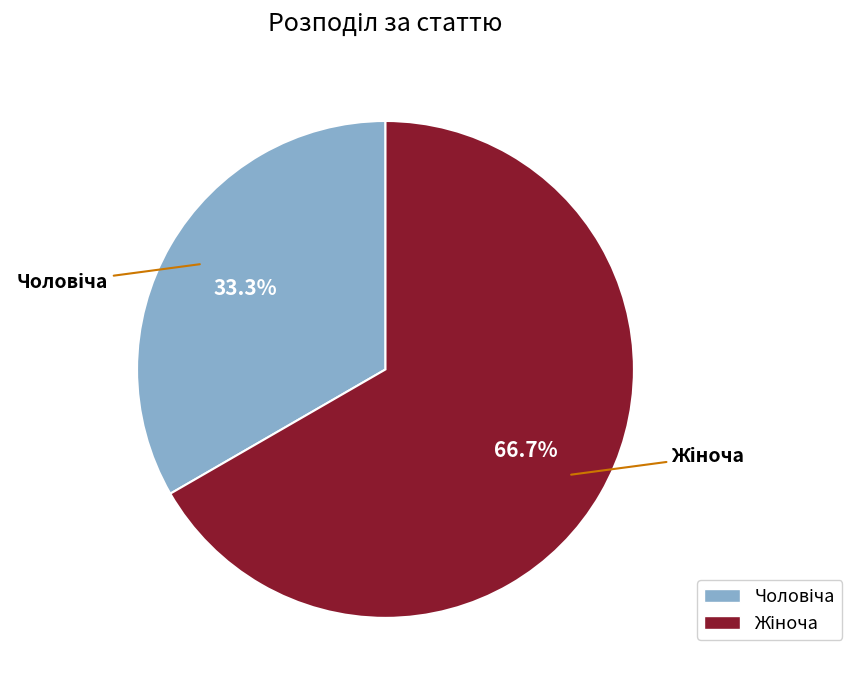

Is there a majority slice in this chart?

Yes